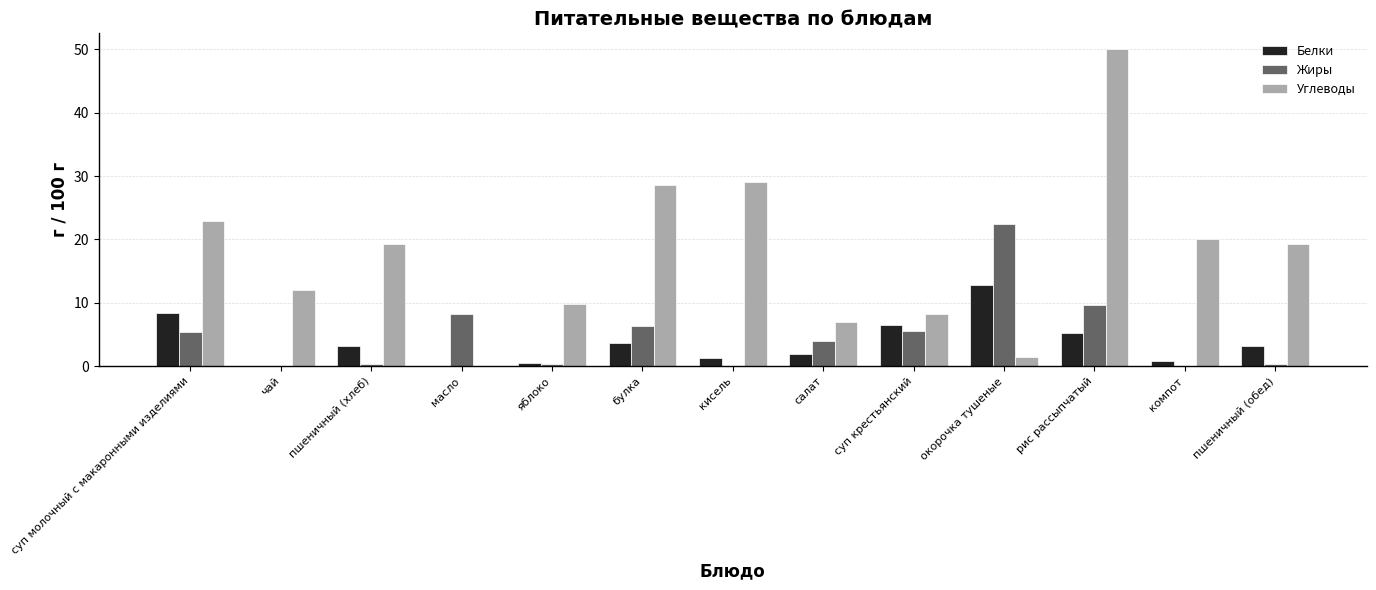

What is the total value across all series at кисель?

30.4